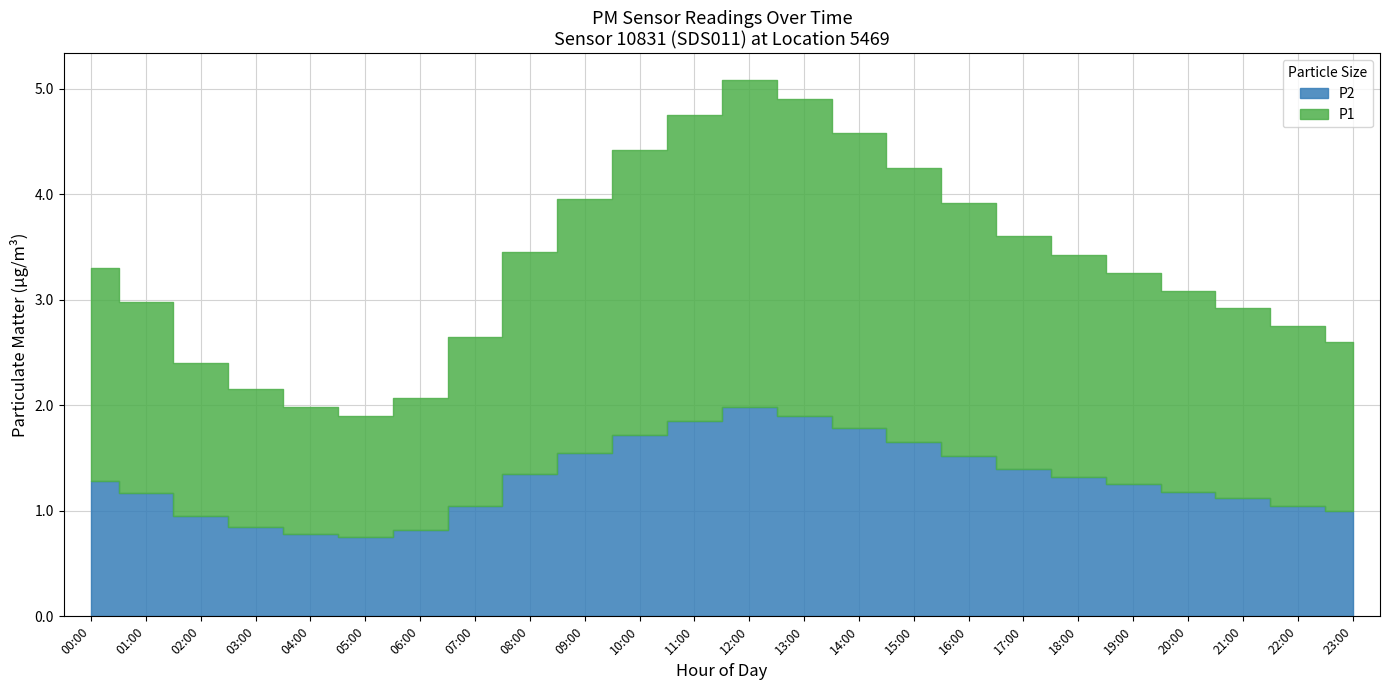

What is the label of the 6th point from the left?

05:00